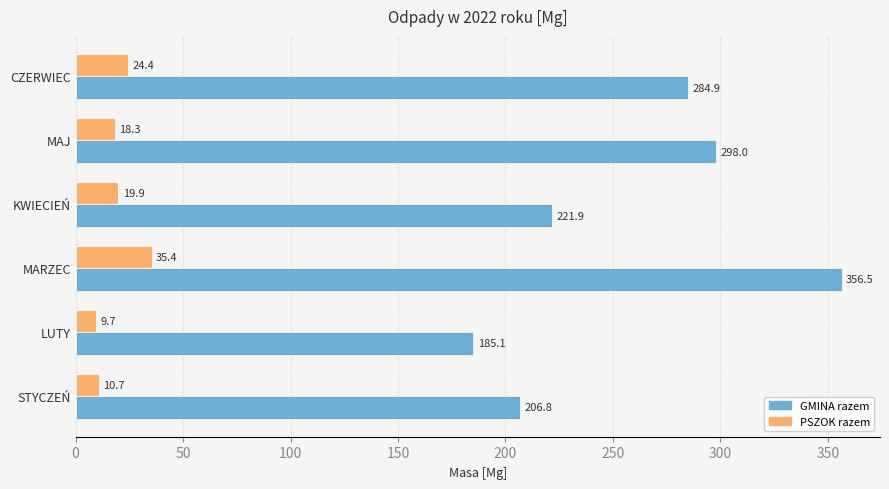

True or false: PSZOK razem has a value of 35.4 at MARZEC.

True